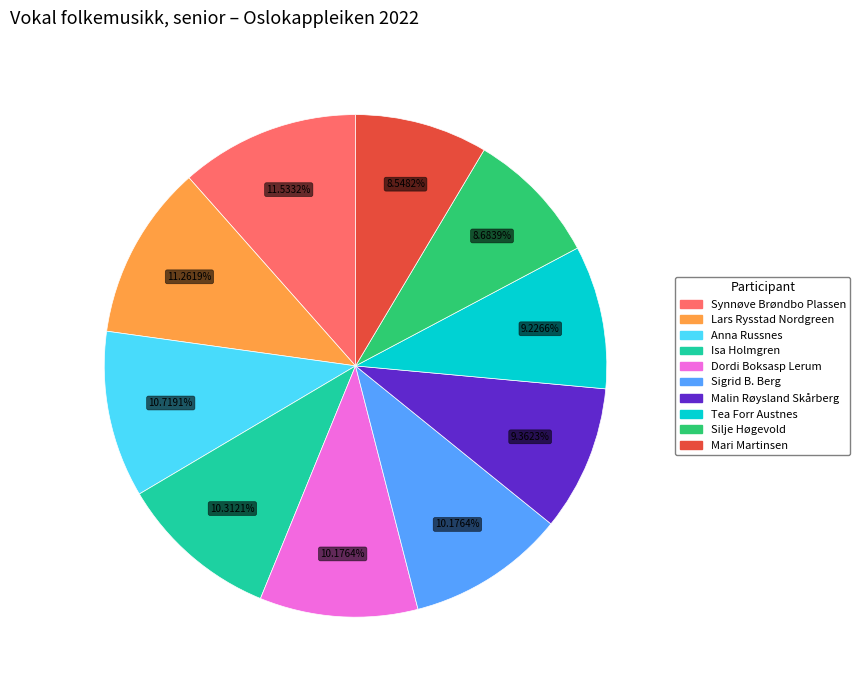

To the nearest percent, what is the difference between the Sigrid B. Berg and Synnøve Brøndbo Plassen slice percentages?

1%